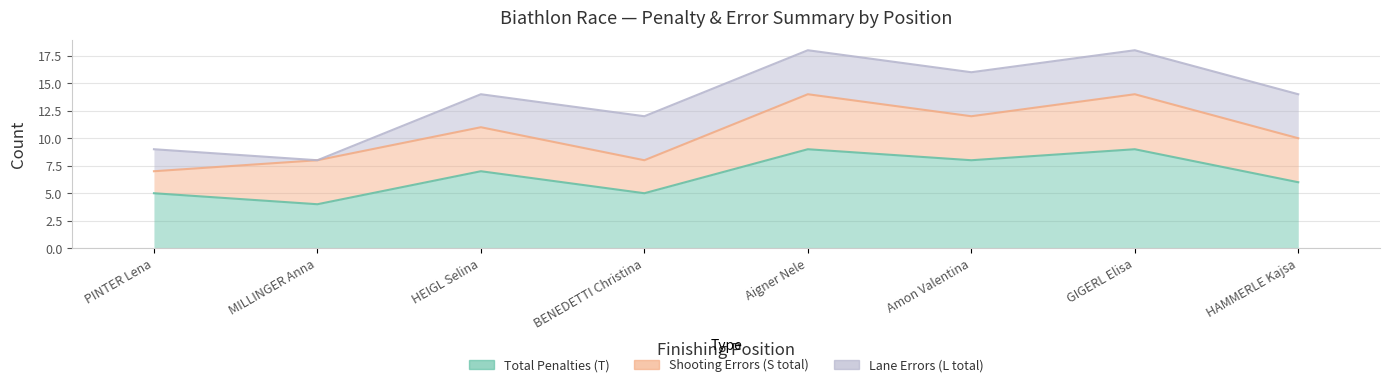

Which series has the largest range (max minus min)?

Total Penalties (T)